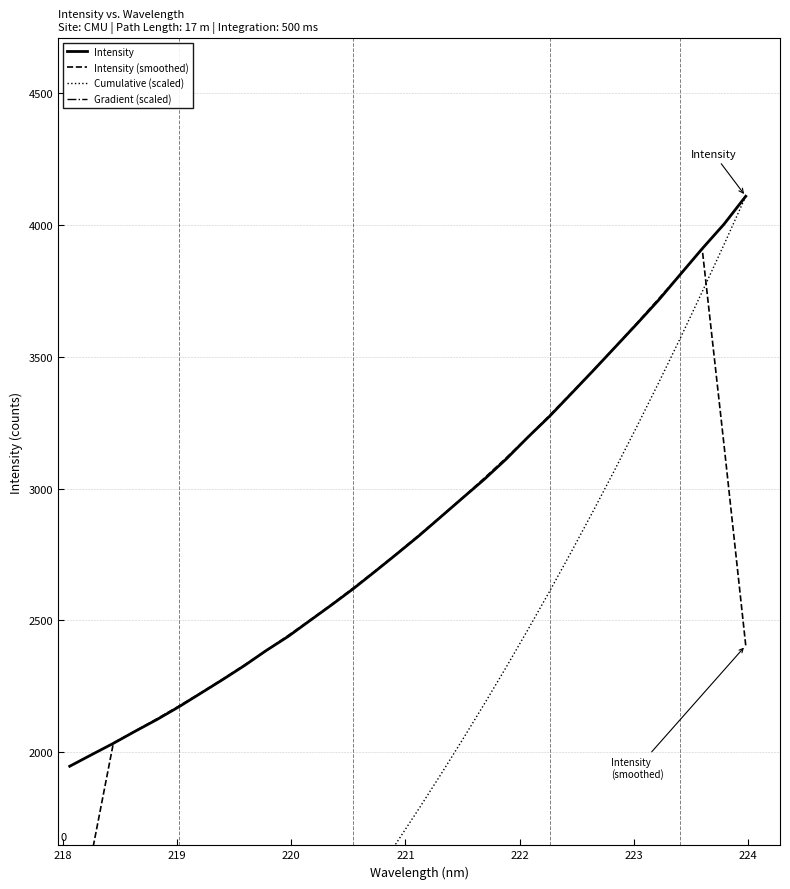

What is the greatest value displayed?

280066.3